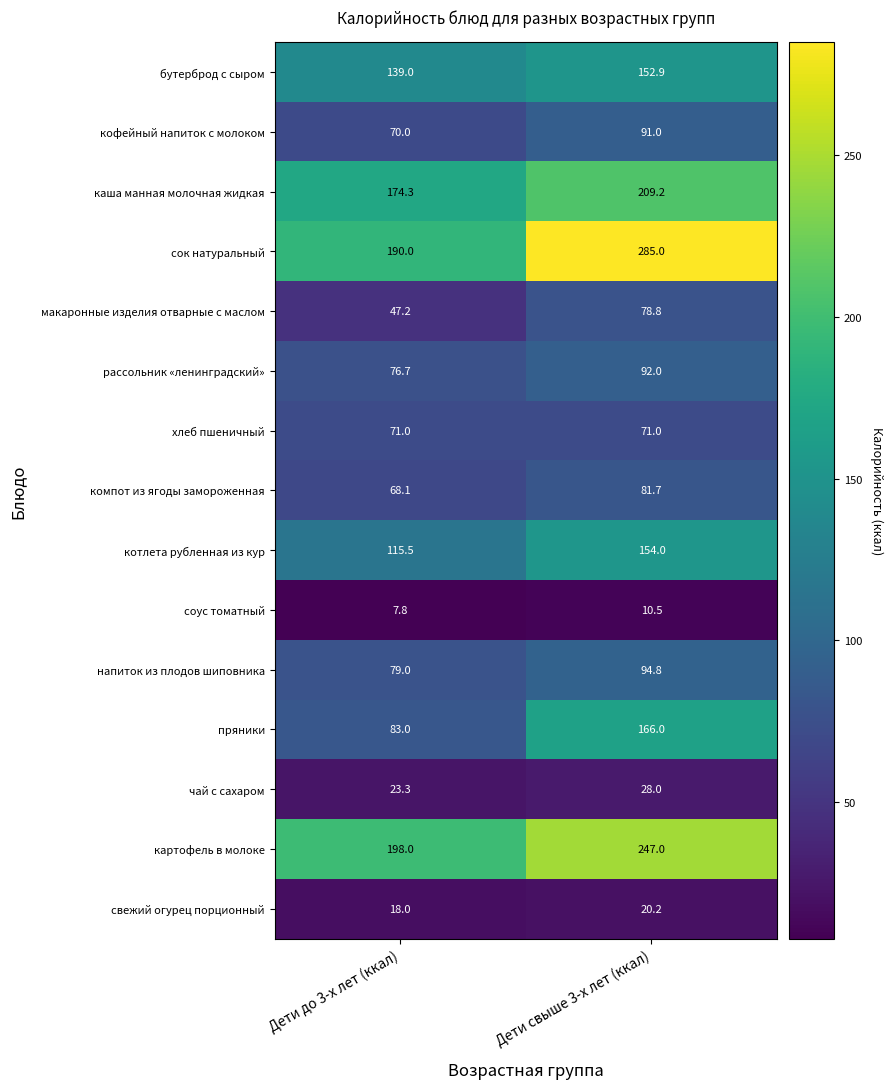

Reading left to right, extract all data points from this chart.

бутерброд с сыром: 139.0	152.9
кофейный напиток с молоком: 70.0	91.0
каша манная молочная жидкая: 174.3	209.2
сок натуральный: 190.0	285.0
макаронные изделия отварные с маслом: 47.2	78.8
рассольник «ленинградский»: 76.7	92.0
хлеб пшеничный: 71.0	71.0
компот из ягоды замороженная: 68.1	81.7
котлета рубленная из кур: 115.5	154.0
соус томатный: 7.8	10.5
напиток из плодов шиповника: 79.0	94.8
пряники: 83.0	166.0
чай с сахаром: 23.3	28.0
картофель в молоке: 198.0	247.0
свежий огурец порционный: 18.0	20.2